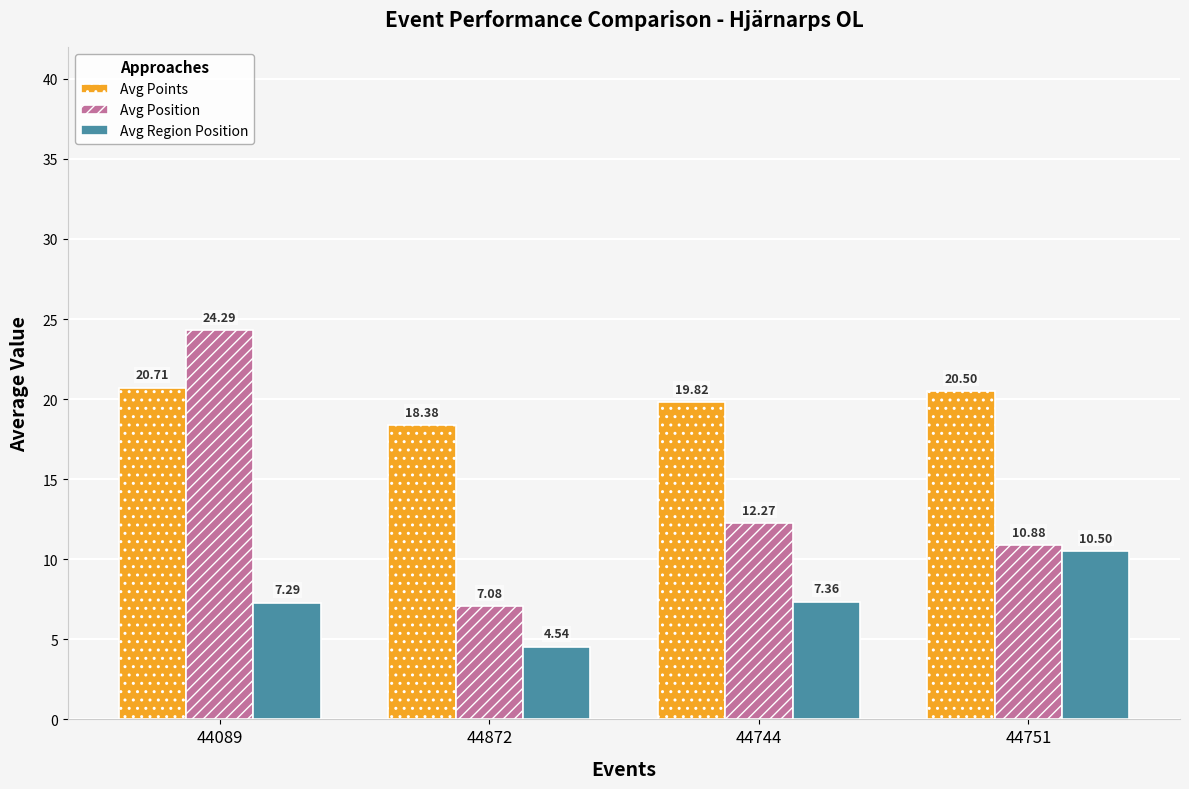

List the series in order of their overall mean, highest first.

Avg Points, Avg Position, Avg Region Position